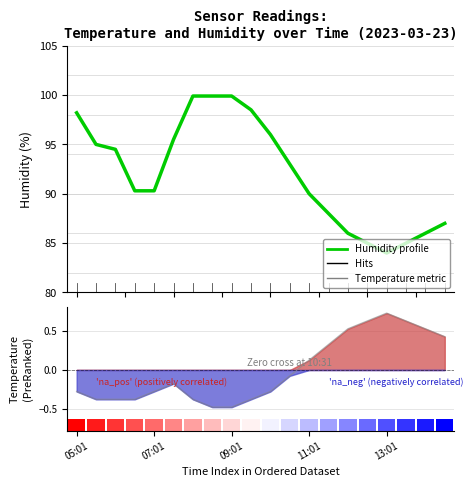

Which category has the highest value across all series?

6